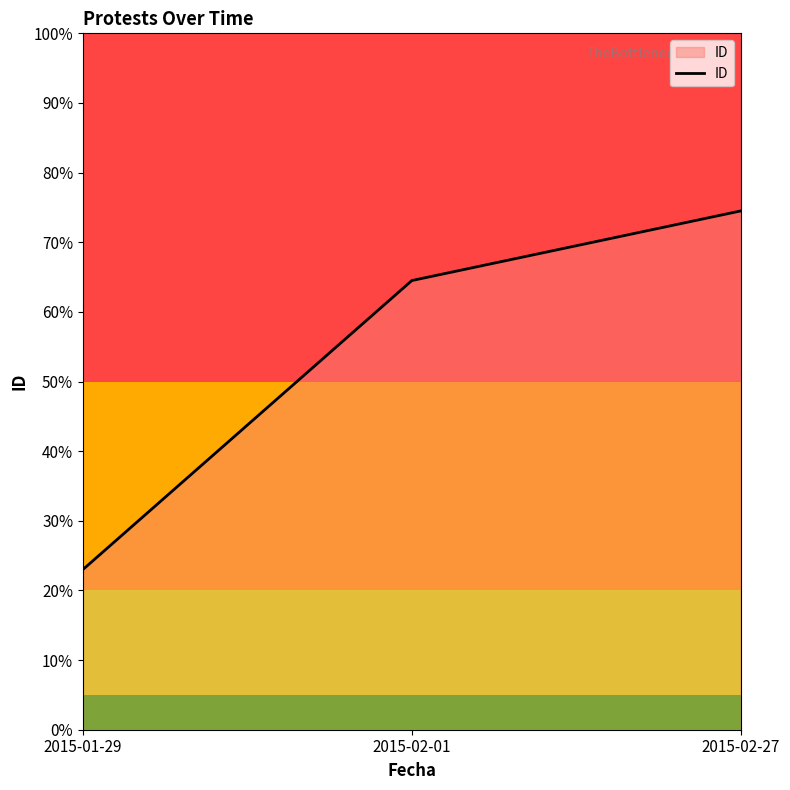

What is the difference between the values at 2015-02-01 and 2015-02-27?

0.1